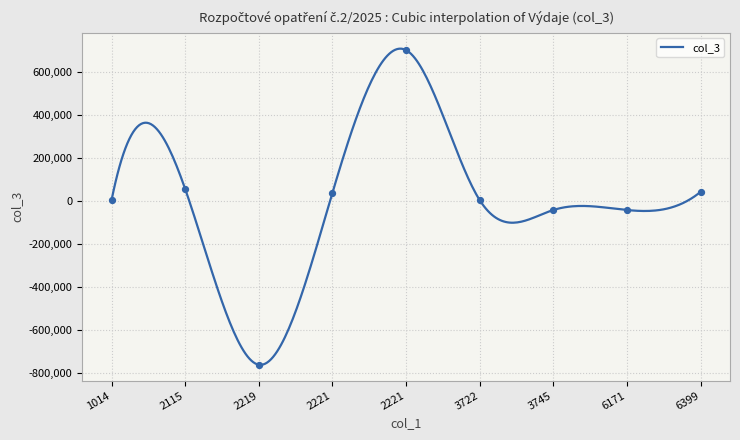

Which has a higher value, 3722 or 3745?

3722